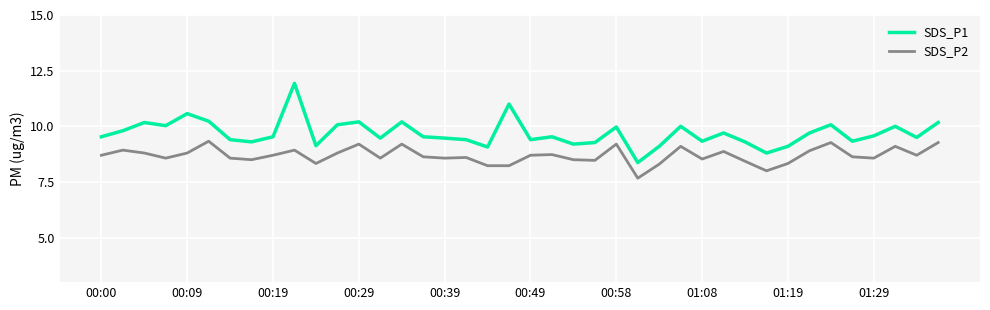

True or false: SDS_P2 and SDS_P1 cross at least once.

False